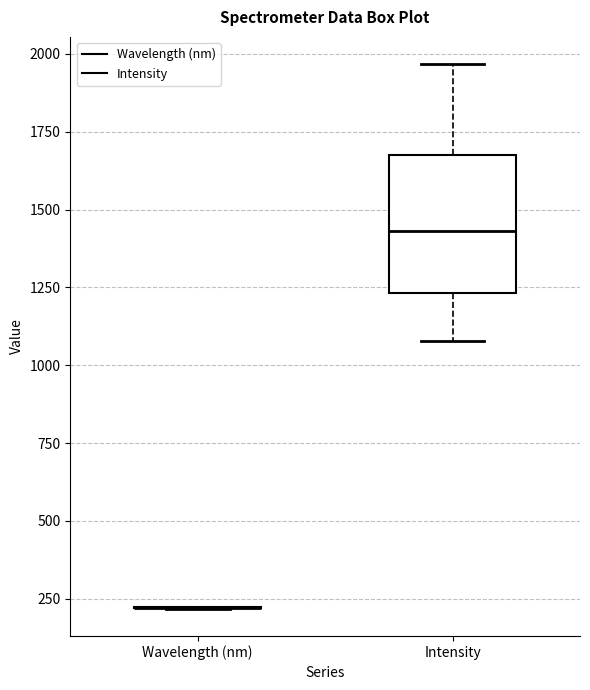

Reading left to right, transcribe this box plot: for each box, give where its median line is, the range the box spans, and where its two whiskers end, as read against the y-axis. The values are not printed on the chart, so give them approximately, as read against the axis.

Wavelength (nm): box collapsed to a line at 200, whiskers 200 to 200
Intensity: median 1450, box 1250 to 1700, whiskers 1100 to 1950